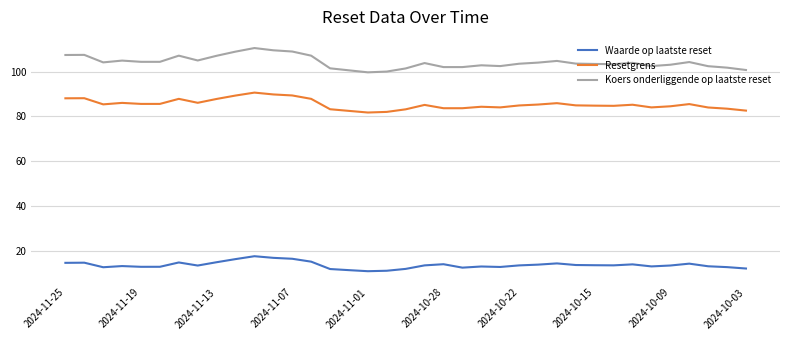

Rank the series by their maximum value, from highest to lowest.

Koers onderliggende op laatste reset, Resetgrens, Waarde op laatste reset